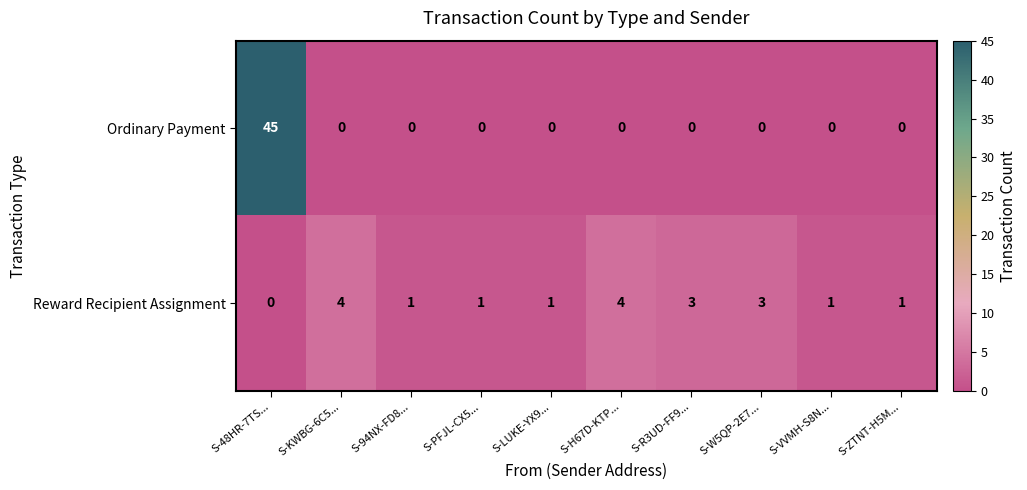

What is the spread (max minus min) of values at S-48HR-7TS...?

45